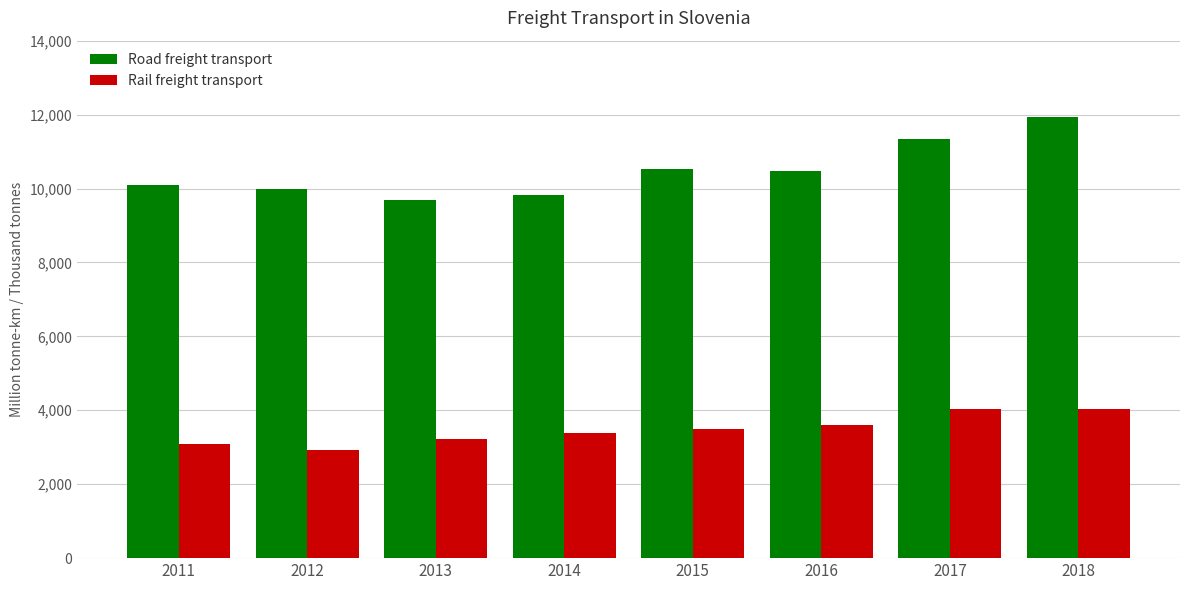

What is the sum of all Road freight transport values?

83875.0